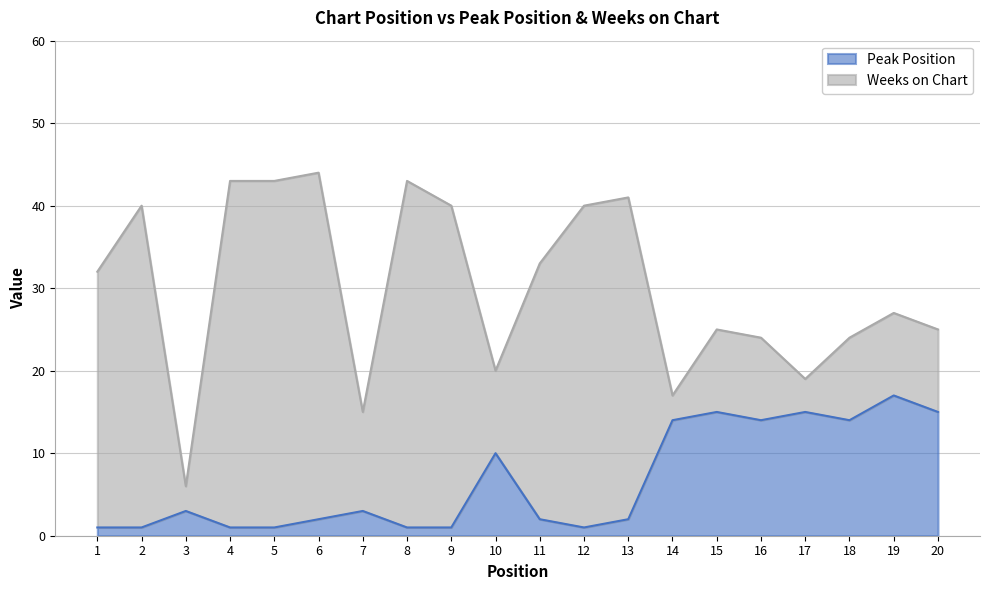

At which category does the chart reach its peak across all series?

19